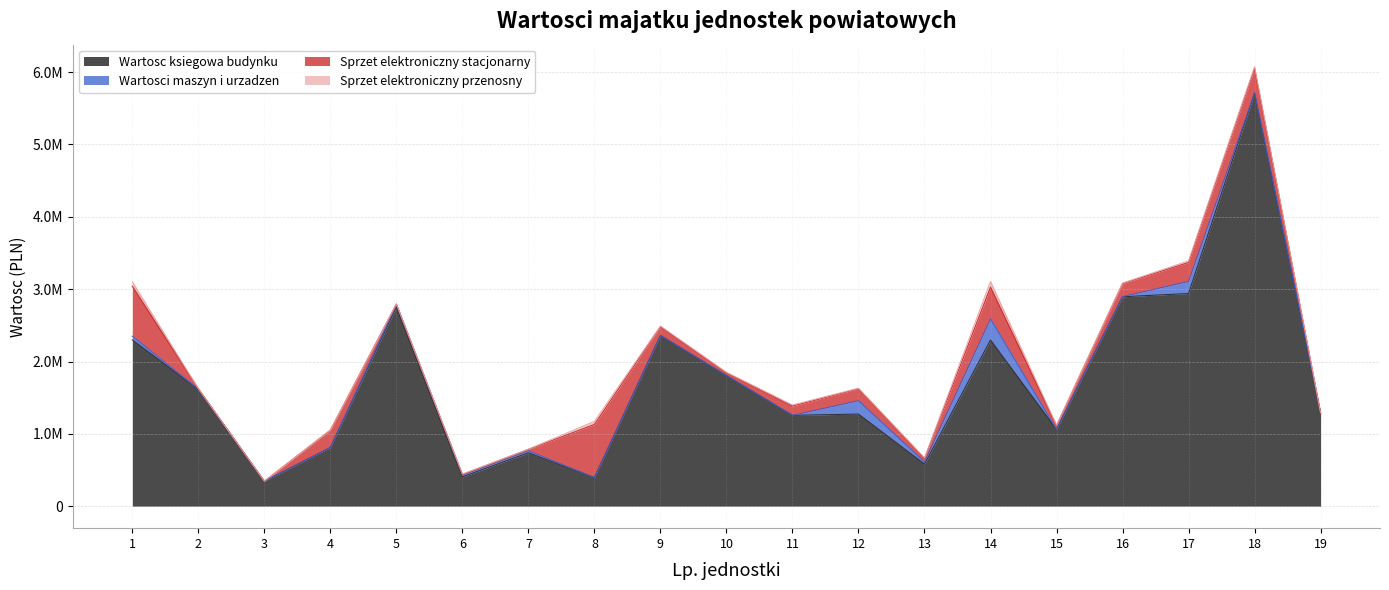

What value does the Sprzet elektroniczny przenosny series have at 1?

61550.5